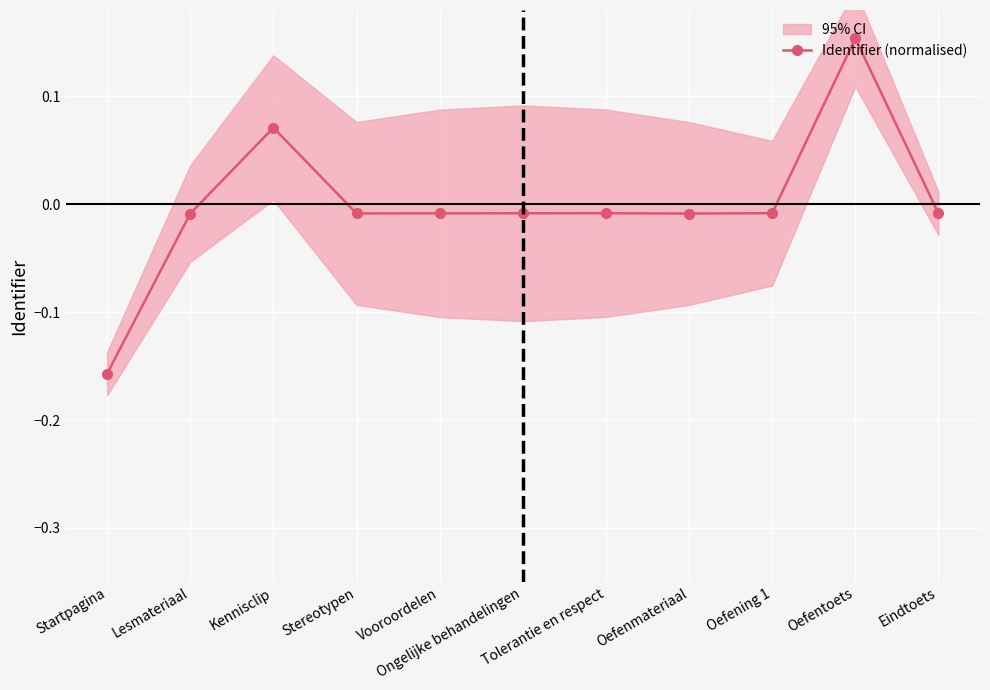

Reading left to right, what are all the values shown in this chart?

Startpagina=-0.2	Lesmateriaal=-0.0	Kennisclip=0.1	Stereotypen=-0.0	Vooroordelen=-0.0	Ongelijke behandelingen=-0.0	Tolerantie en respect=-0.0	Oefenmateriaal=-0.0	Oefening 1=-0.0	Oefentoets=0.2	Eindtoets=-0.0